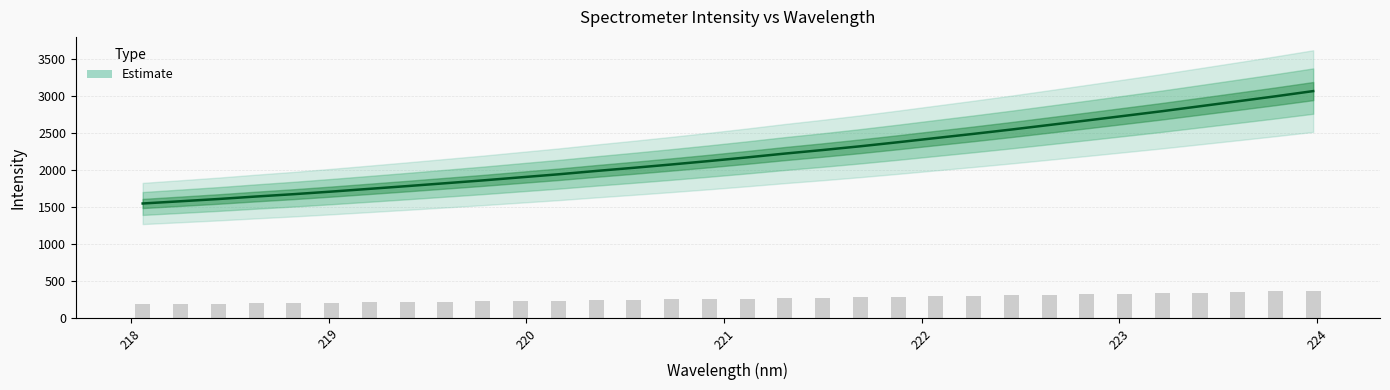

What is the maximum value shown in the chart?

3063.3